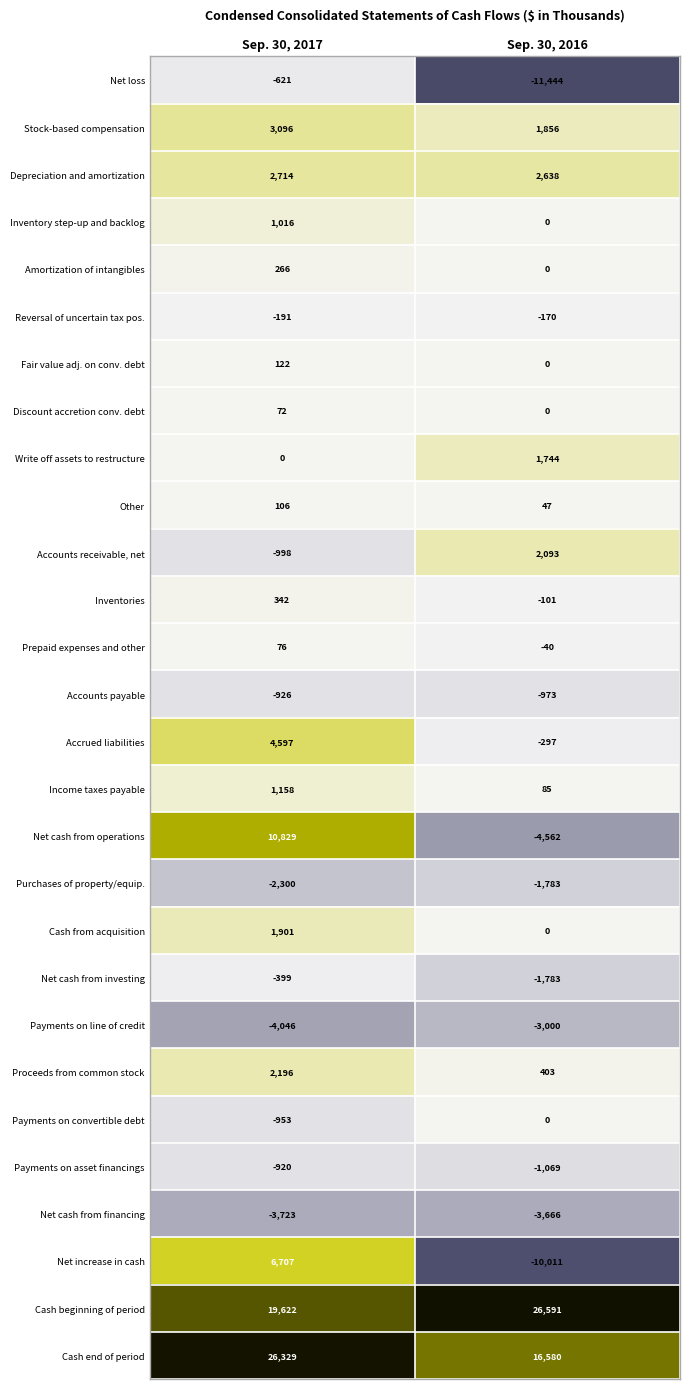

List the series in order of their peak value, highest first.

Cash beginning of period, Cash end of period, Net cash from operations, Net increase in cash, Accrued liabilities, Stock-based compensation, Depreciation and amortization, Proceeds from common stock, Accounts receivable, net, Cash from acquisition, Write off assets to restructure, Income taxes payable, Inventory step-up and backlog, Inventories, Amortization of intangibles, Fair value adj. on conv. debt, Other, Prepaid expenses and other, Discount accretion conv. debt, Payments on convertible debt, Reversal of uncertain tax pos., Net cash from investing, Net loss, Payments on asset financings, Accounts payable, Purchases of property/equip., Payments on line of credit, Net cash from financing